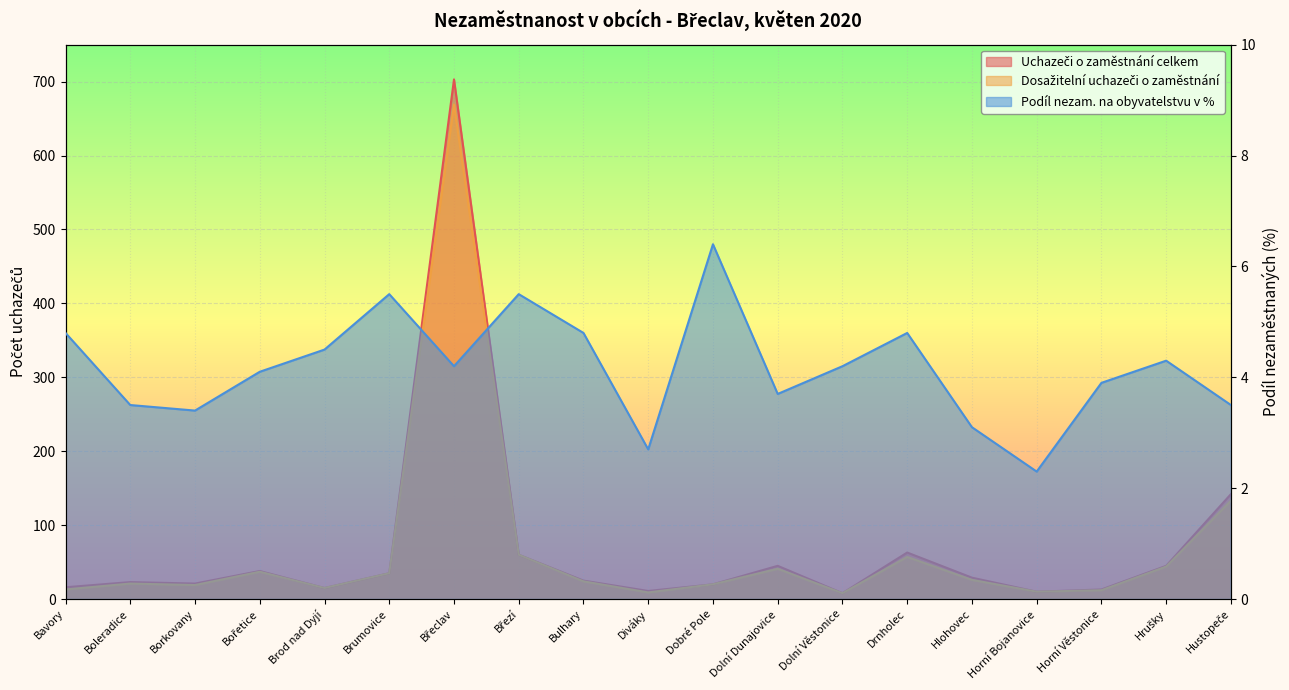

Is it true that Uchazeči o zaměstnání celkem equals 15.1 at Drnholec?

False